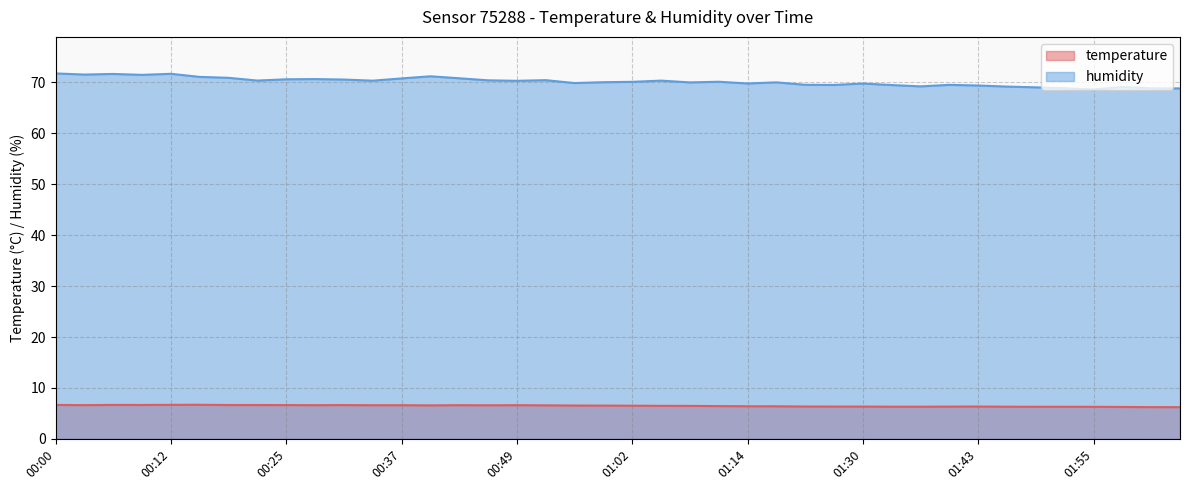

What is the minimum value for humidity?

68.6